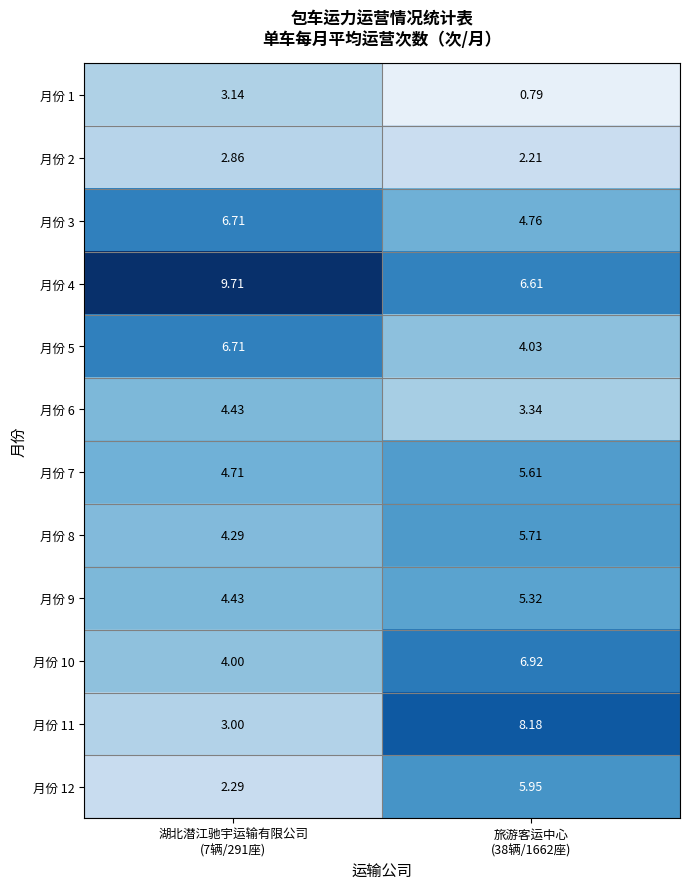

How many data points in 月份 6 are above 4?

1